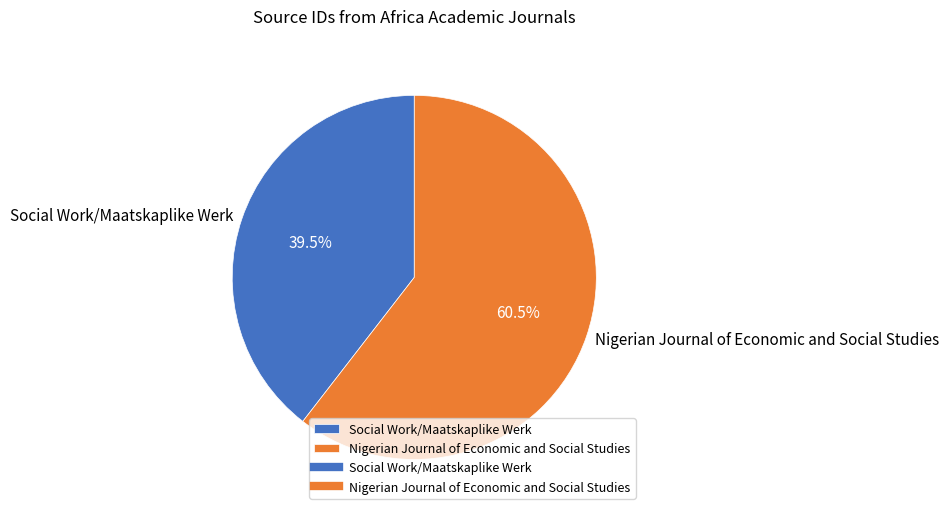

Combined, do Social Work/Maatskaplike Werk and Nigerian Journal of Economic and Social Studies account for over 50%?

Yes